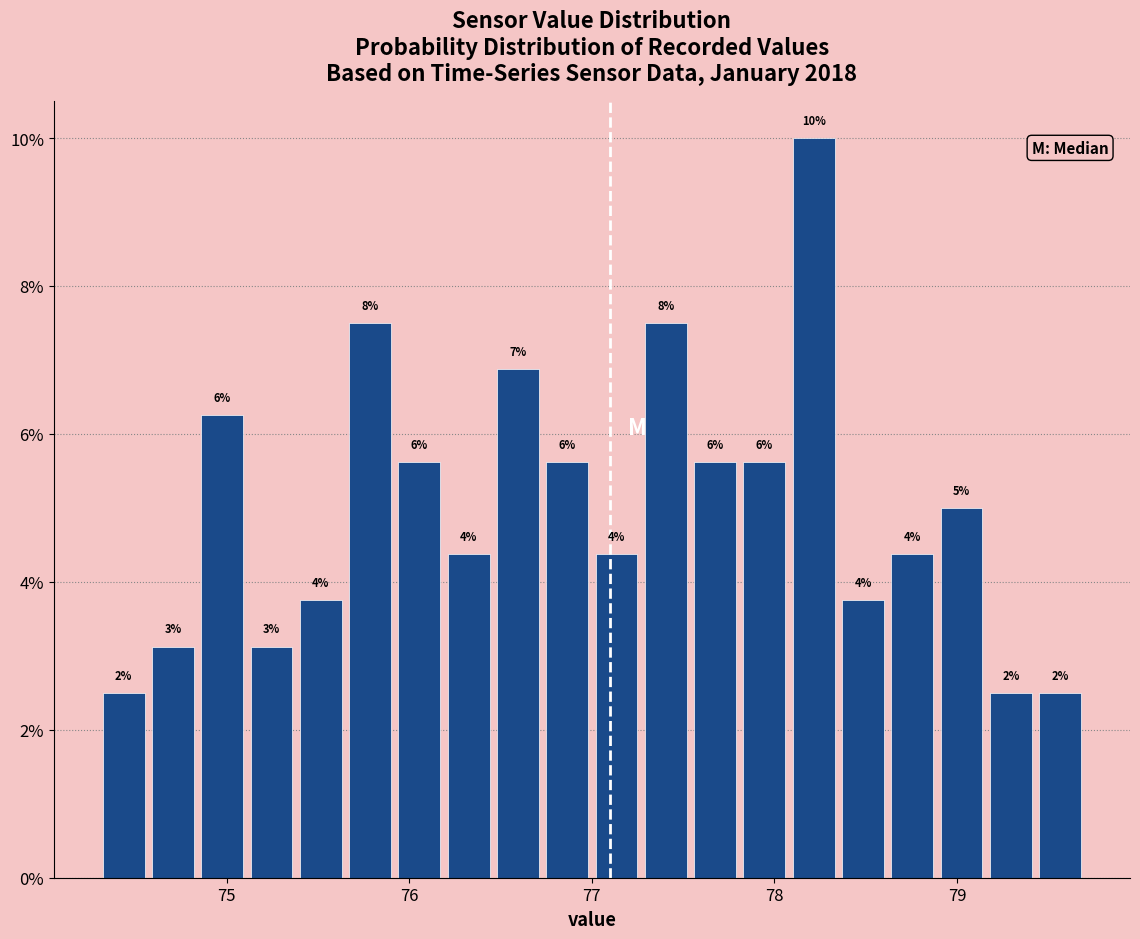

Read against the x-axis, roughly where is the centre of the tallest bar?

78.2